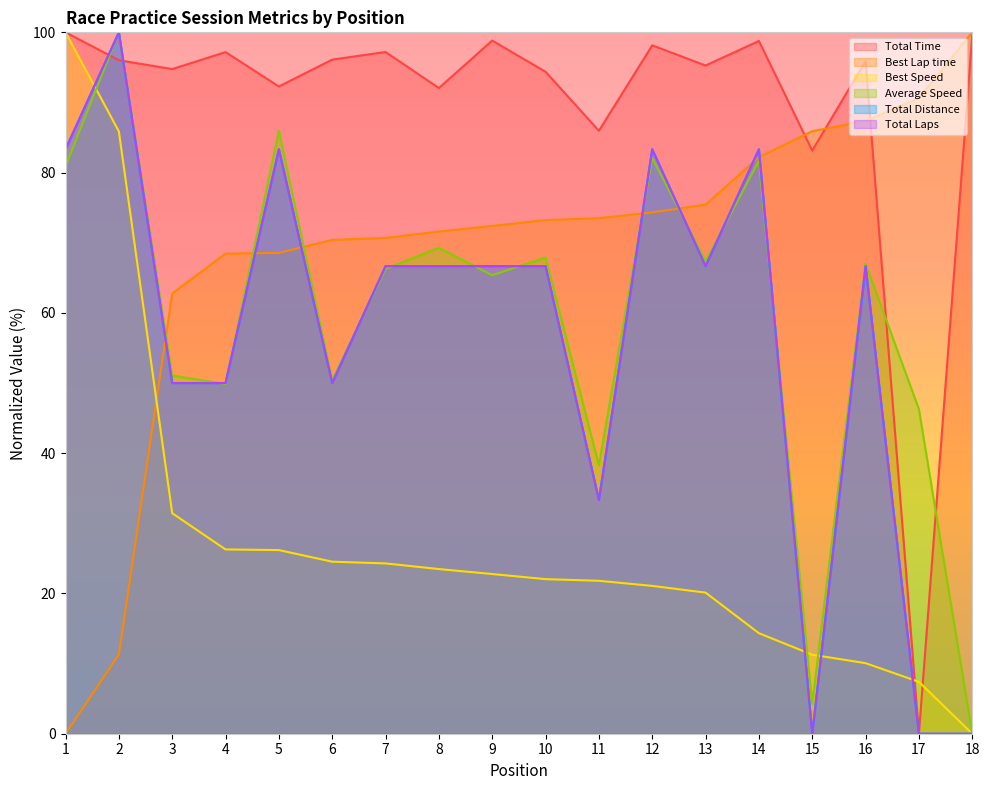

Reading left to right, what are all the values shown in this chart?

Total Time: 100.0	96.0	94.8	97.2	92.3	96.1	97.2	92.1	98.8	94.4	86.0	98.1	95.3	98.8	83.1	95.9	0.0	99.6
Best Lap time: 0.0	11.3	62.8	68.5	68.6	70.4	70.7	71.6	72.4	73.2	73.5	74.3	75.4	82.2	85.9	87.4	90.6	100.0
Best Speed: 100.0	85.9	31.4	26.3	26.2	24.5	24.3	23.5	22.8	22.0	21.8	21.1	20.1	14.3	11.3	10.1	7.4	0.0
Average Speed: 80.9	100.0	51.1	49.9	86.0	50.4	66.3	69.3	65.4	67.9	38.3	82.1	67.4	81.7	4.3	67.0	46.3	0.0
Total Distance: 83.3	100.0	50.0	50.0	83.3	50.0	66.7	66.7	66.7	66.7	33.3	83.3	66.7	83.3	0.0	66.7	0.0	0.0
Total Laps: 83.3	100.0	50.0	50.0	83.3	50.0	66.7	66.7	66.7	66.7	33.3	83.3	66.7	83.3	0.0	66.7	0.0	0.0